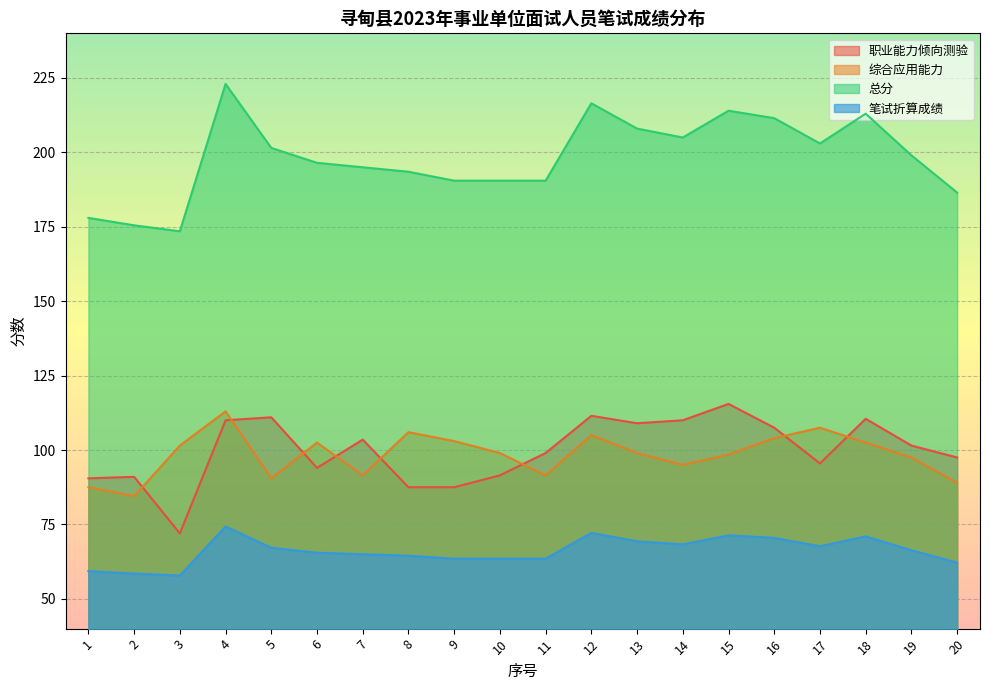

What is the difference between the maximum and second lowest values in the 总分 series?

47.5